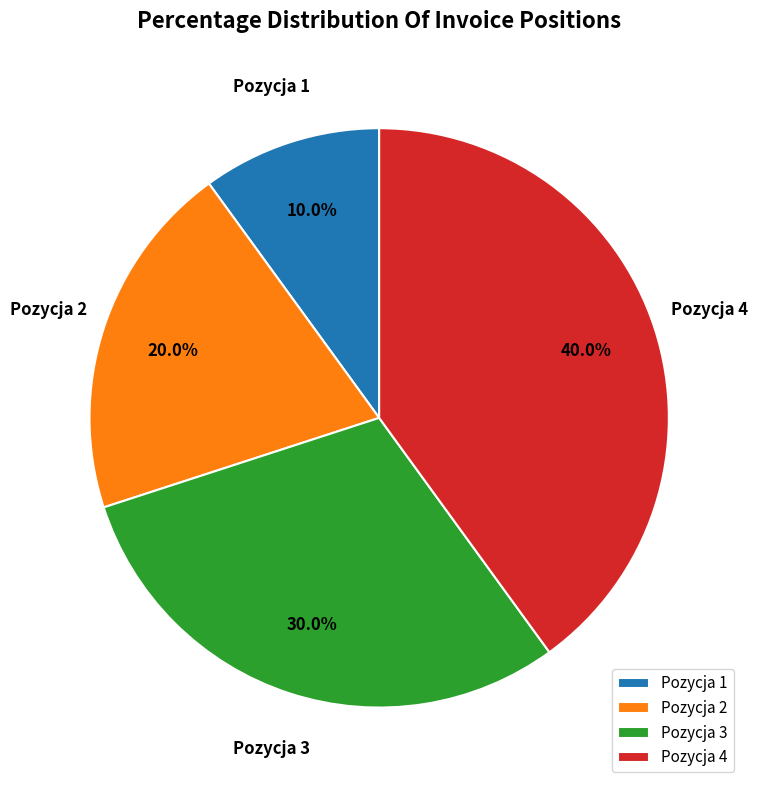

Does Pozycja 1 represent more than half of the total?

No